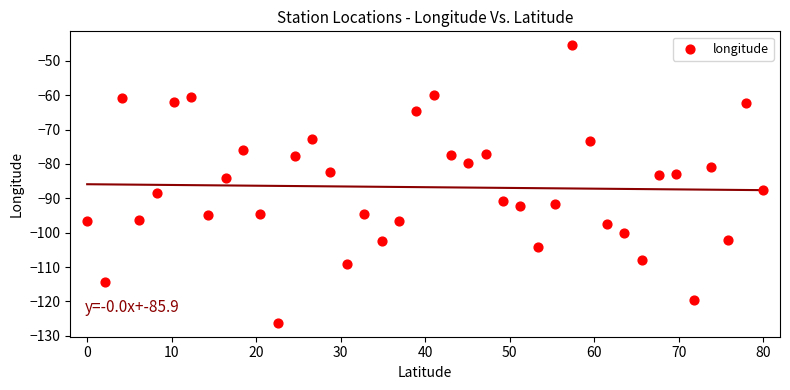

What is the range of X values (max minus min)?

80.0